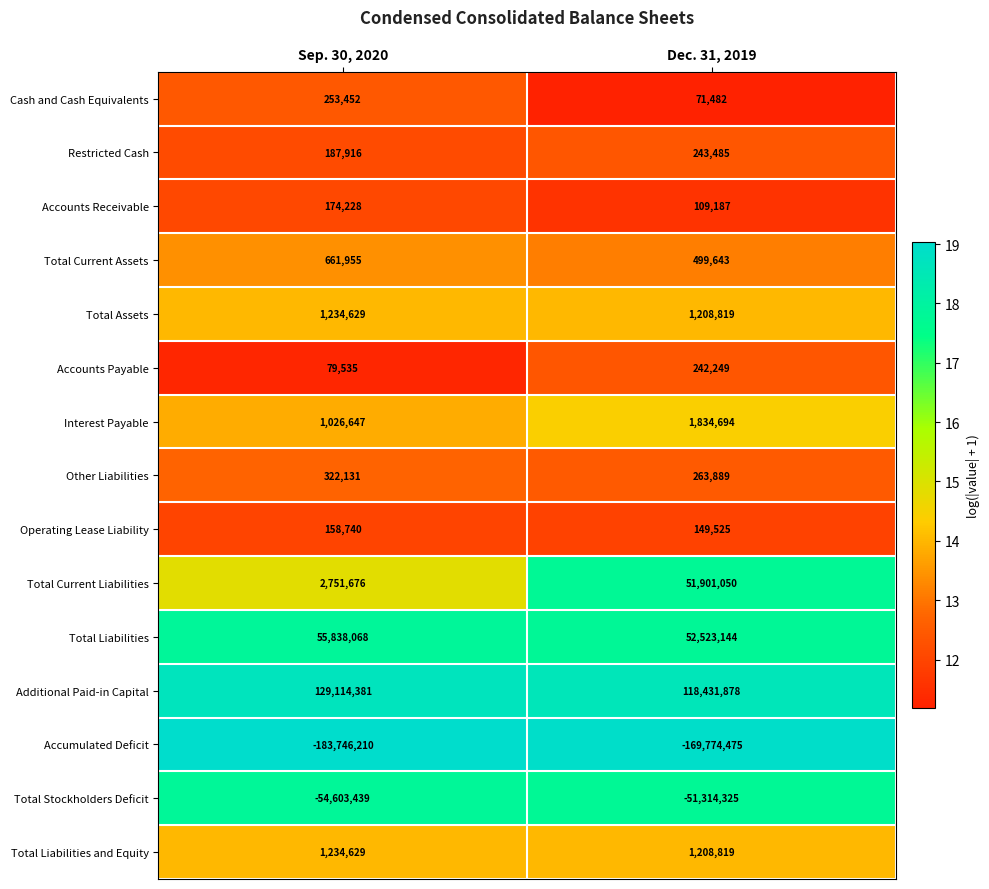

Which series has the largest total across all categories?

Additional Paid-in Capital